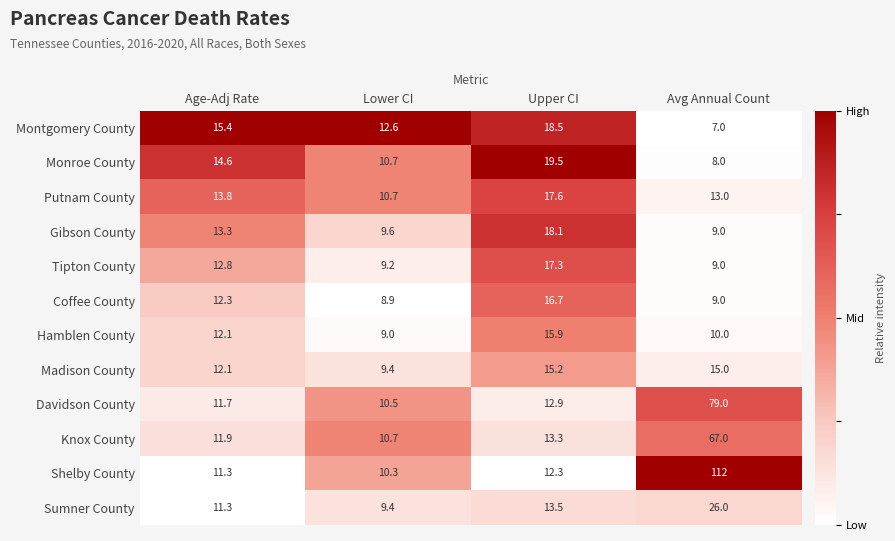

What is the difference between the second highest and minimum values in the Putnam County series?

3.1